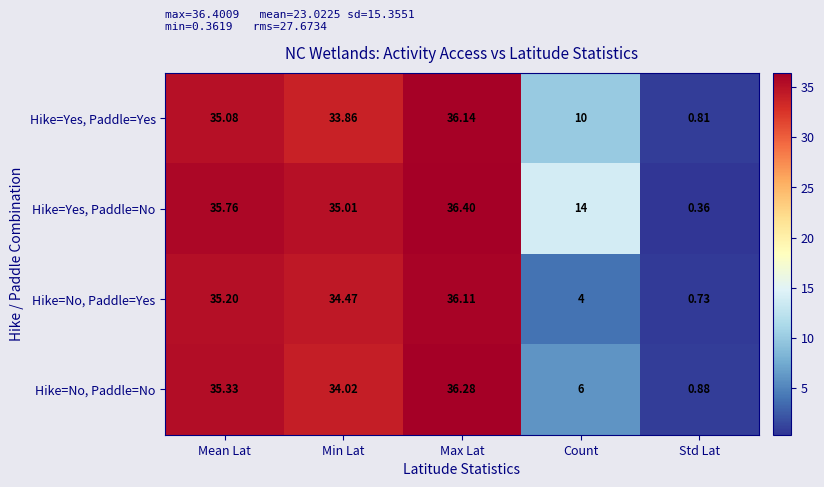

At which label is Hike=No, Paddle=No closest to 18?

Count